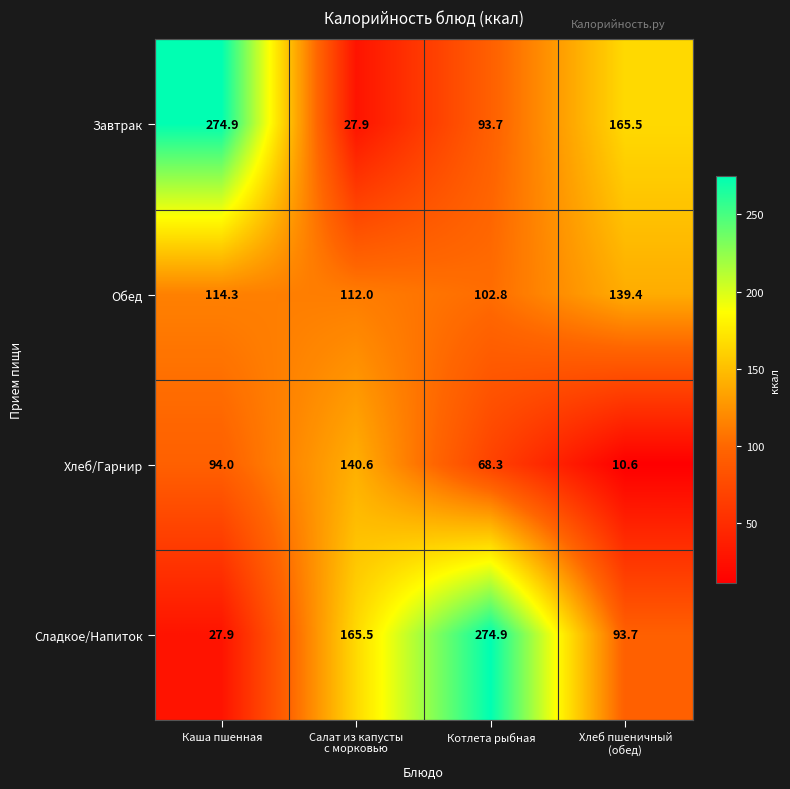

Reading left to right, transcribe all the data shown in this chart.

Завтрак: 274.9	27.9	93.7	165.5
Обед: 114.3	112.0	102.8	139.4
Хлеб/Гарнир: 94.0	140.6	68.3	10.6
Сладкое/Напиток: 27.9	165.5	274.9	93.7